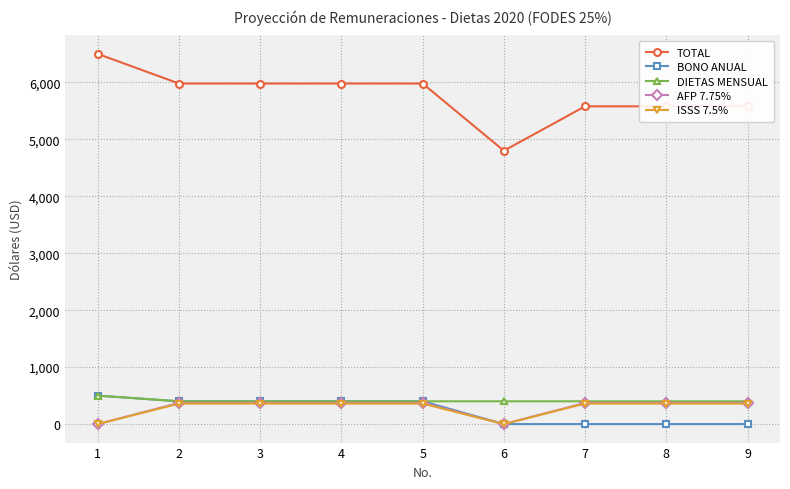

Is the value of TOTAL at 1 greater than the value of BONO ANUAL at 8?

Yes